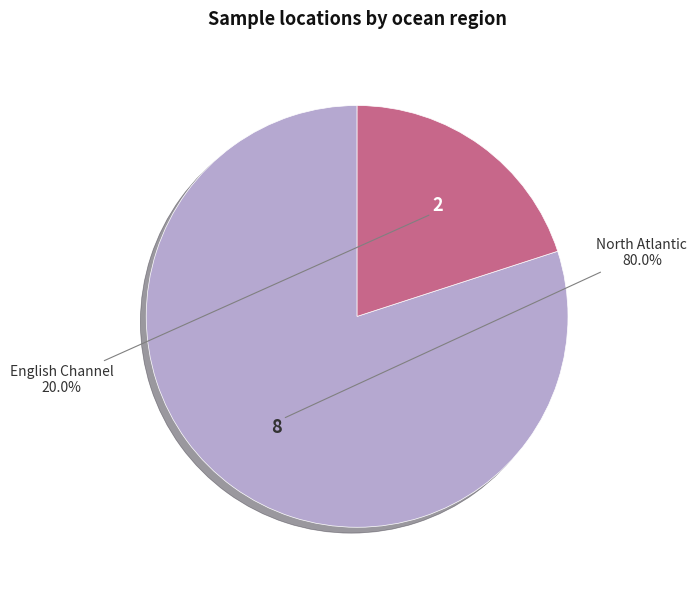

What percentage is NOT represented by North Atlantic?

20.0%